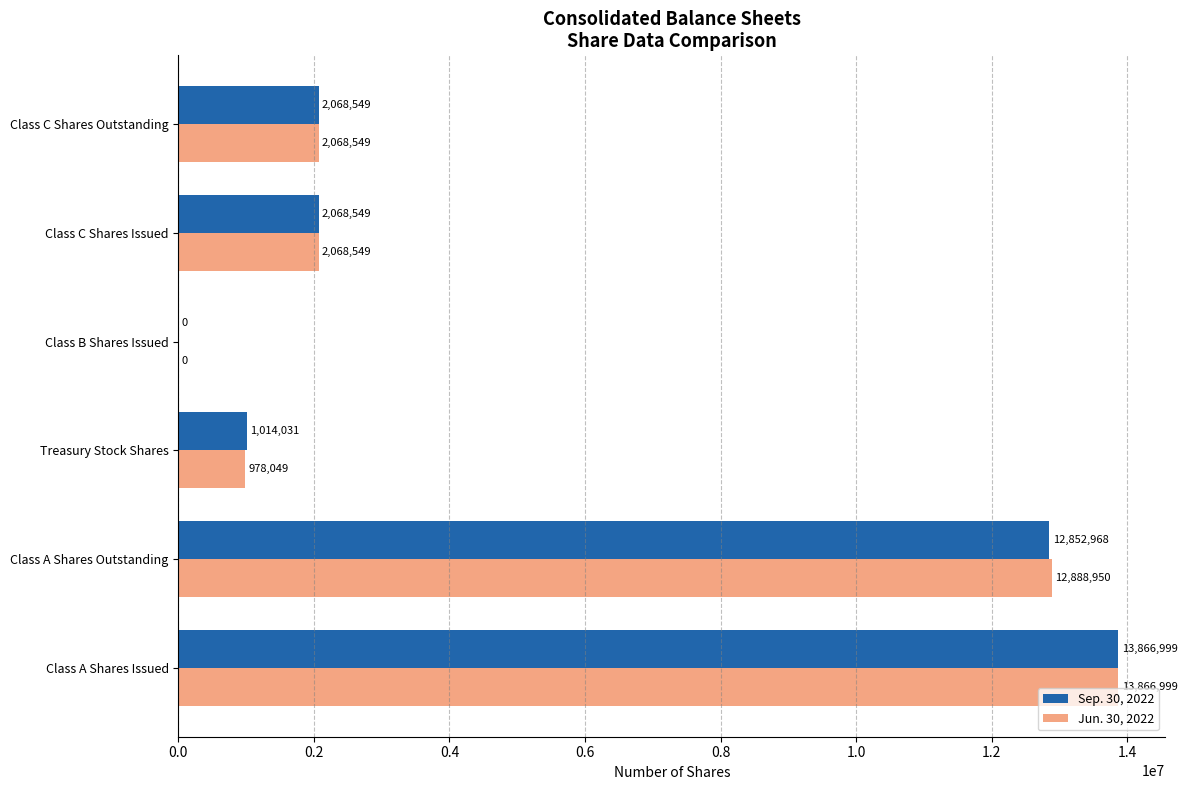

What is the sum of all Jun. 30, 2022 values?

31871096